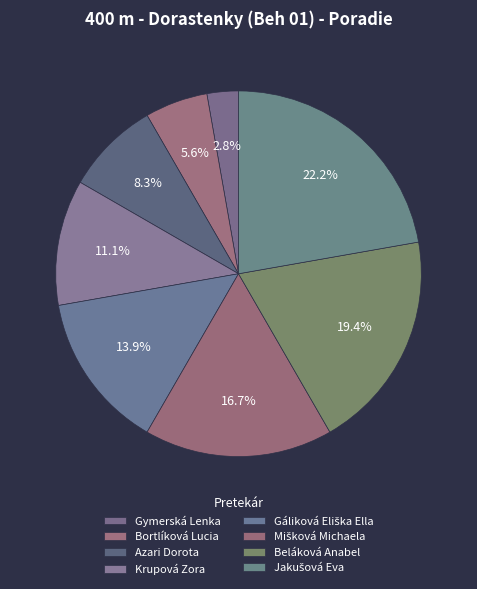

How many segments does this pie chart have?

8